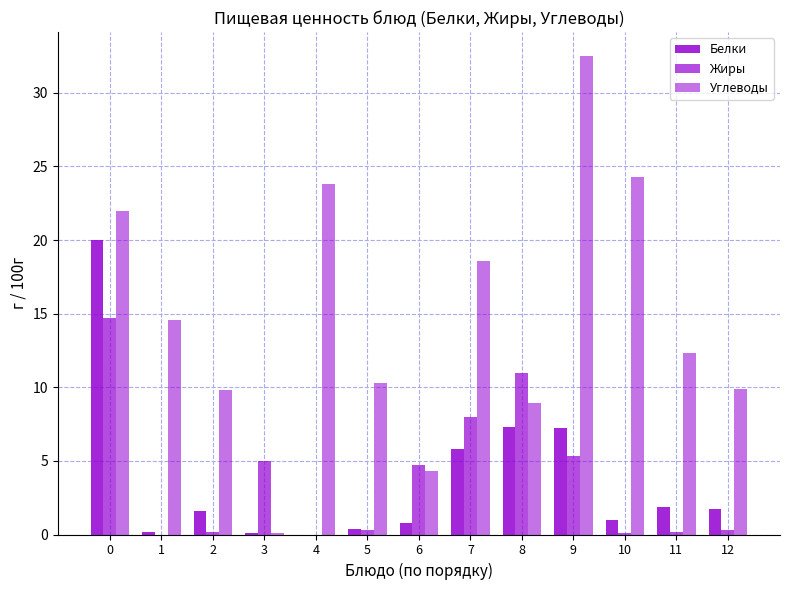

Are the bars horizontal?

No